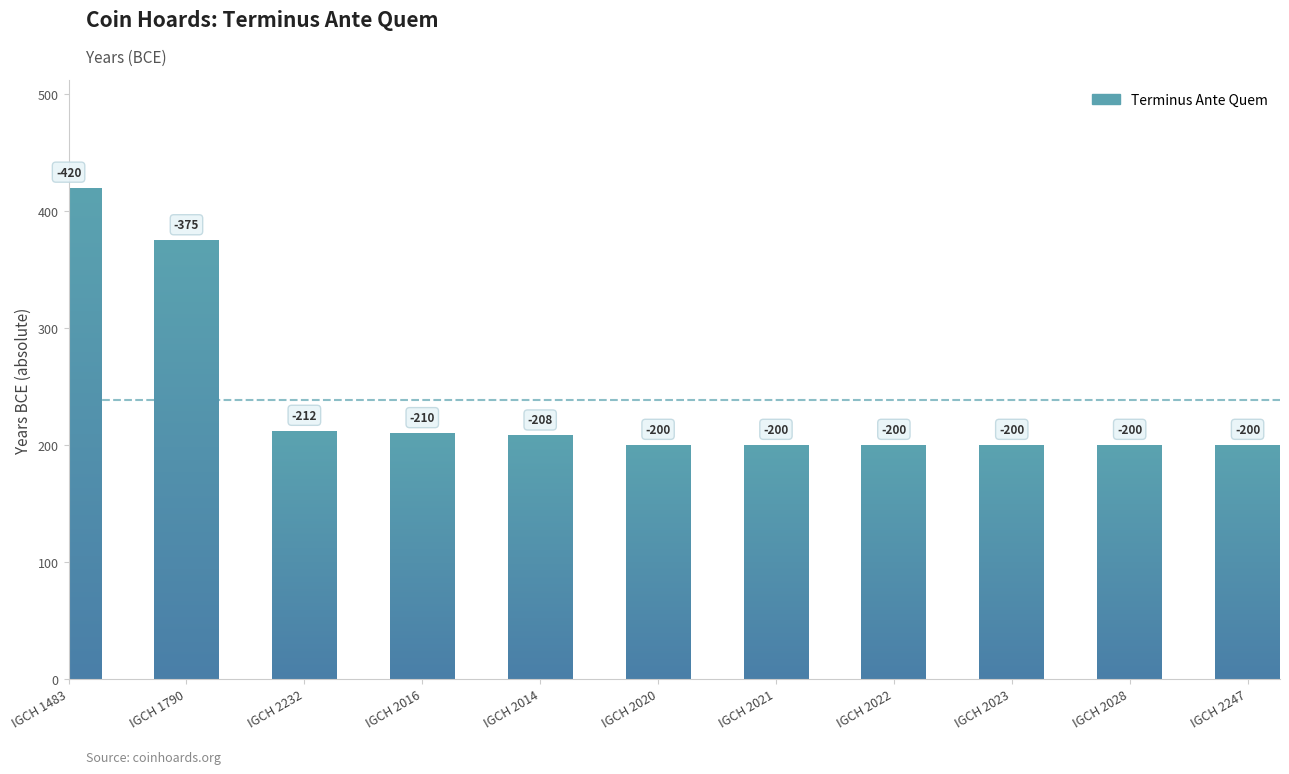

Is it true that the value at IGCH 2022 is -57?

False